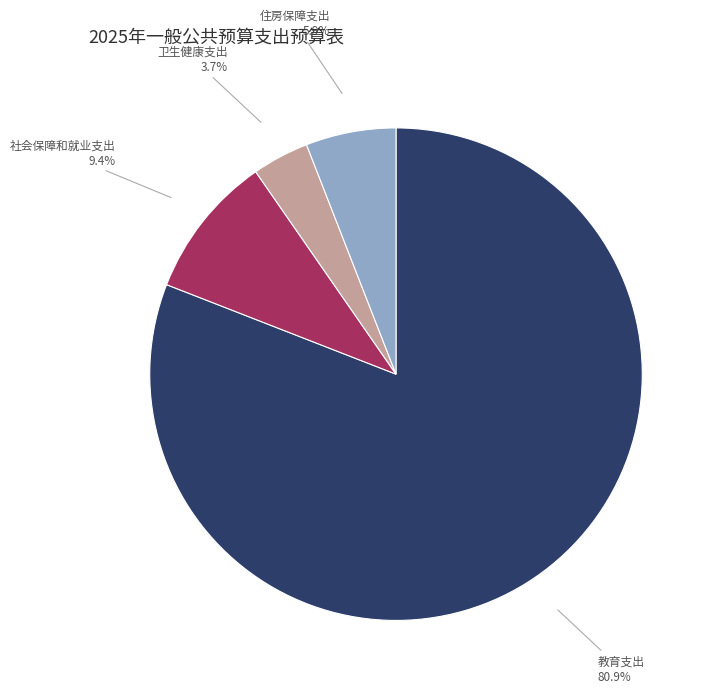

To the nearest percent, what is the difference between the 社会保障和就业支出 and 住房保障支出 slice percentages?

4%